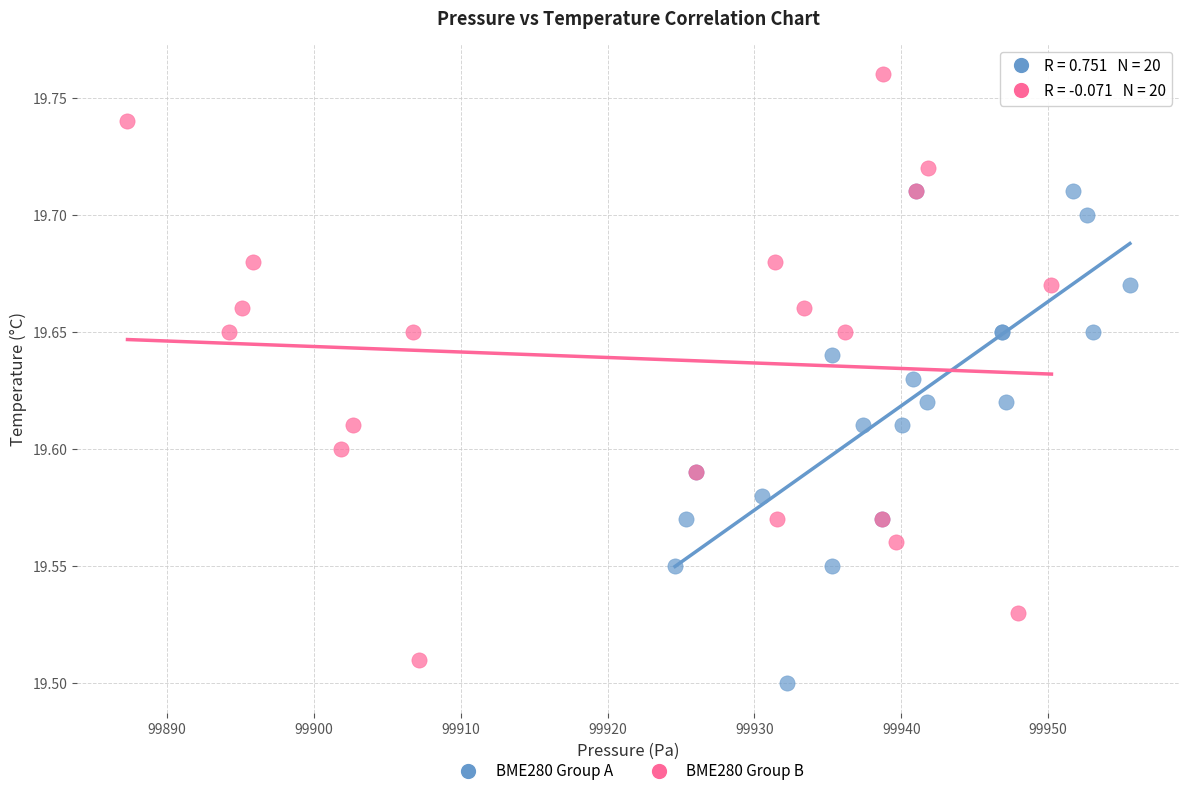

Which series has the largest Y range (max minus min)?

BME280 Group B